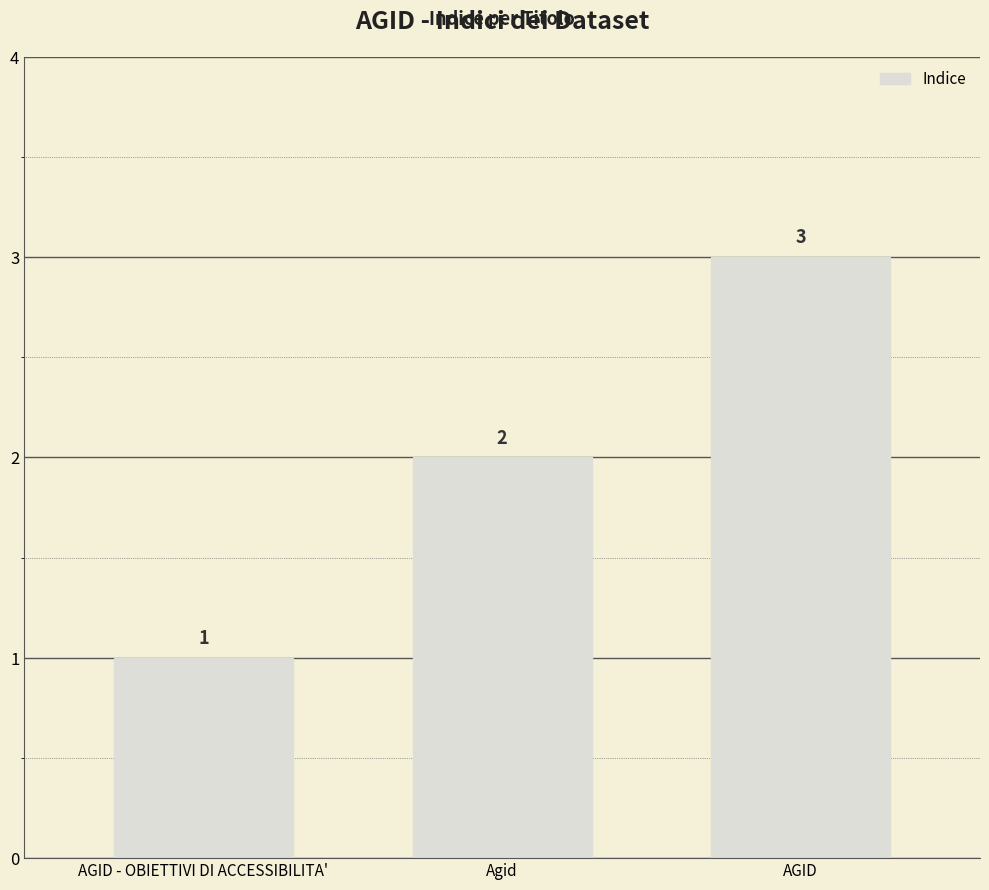

What is the change in value from AGID - OBIETTIVI DI ACCESSIBILITA' to Agid?

+1